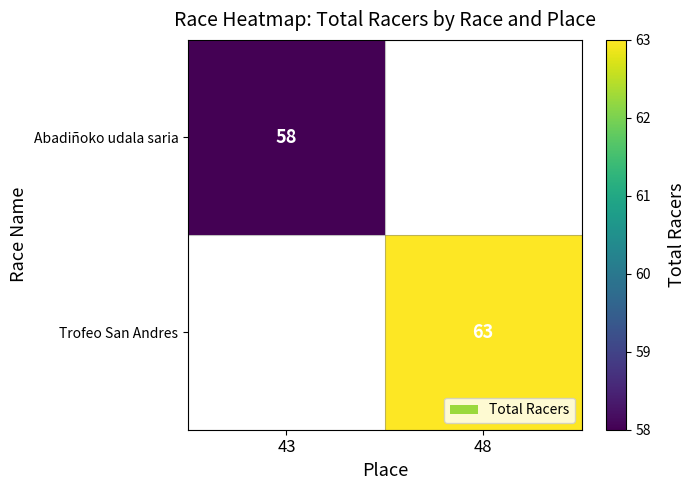

The Abadiñoko udala saria series shows 36 at 43. True or false?

False